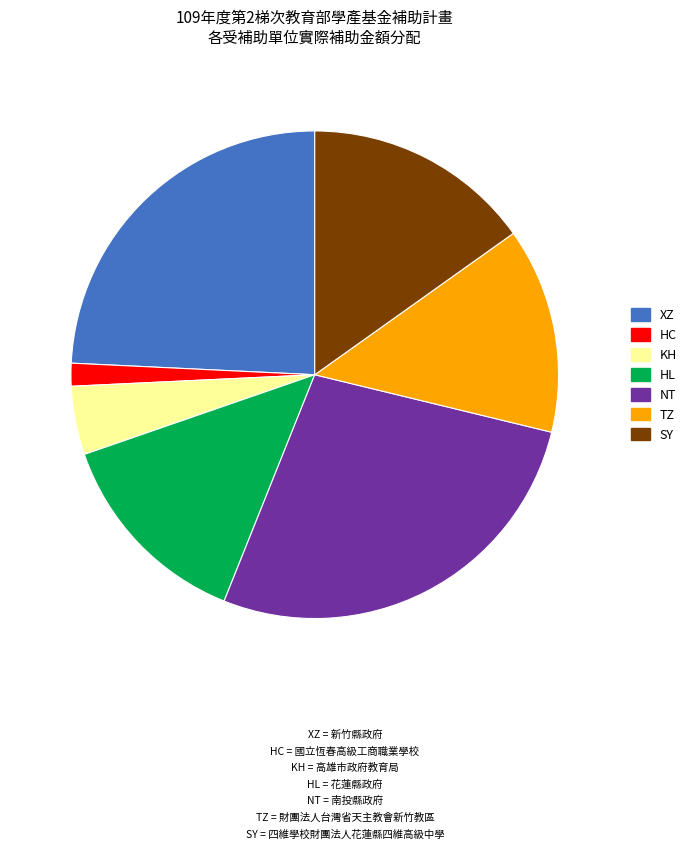

How many segments does this pie chart have?

7